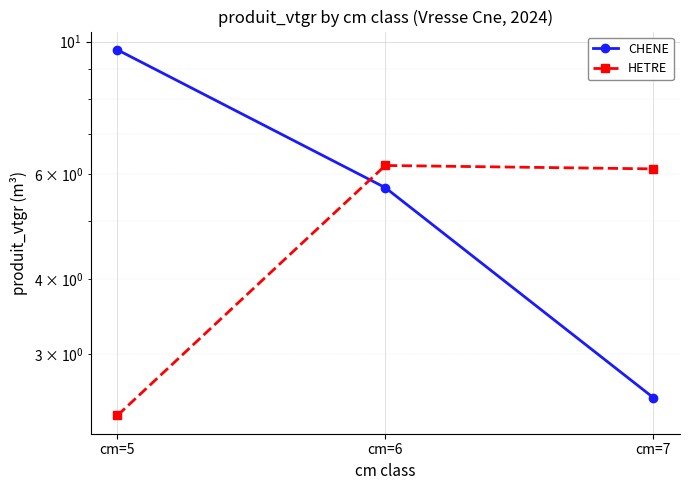

Where is CHENE nearest to the value 6?

cm=6